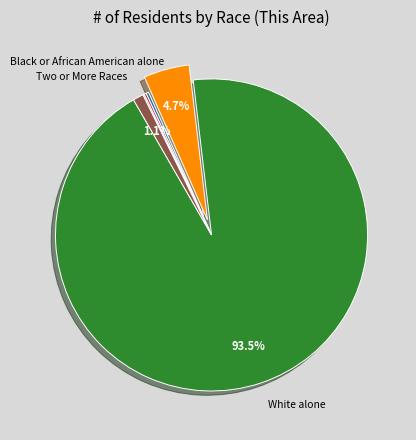

Is there a majority slice in this chart?

Yes